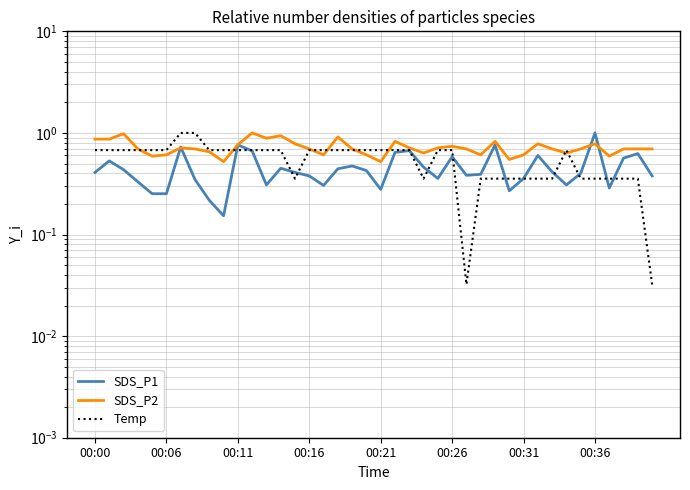

True or false: SDS_P1 has a value of 0.2 at 8.

True